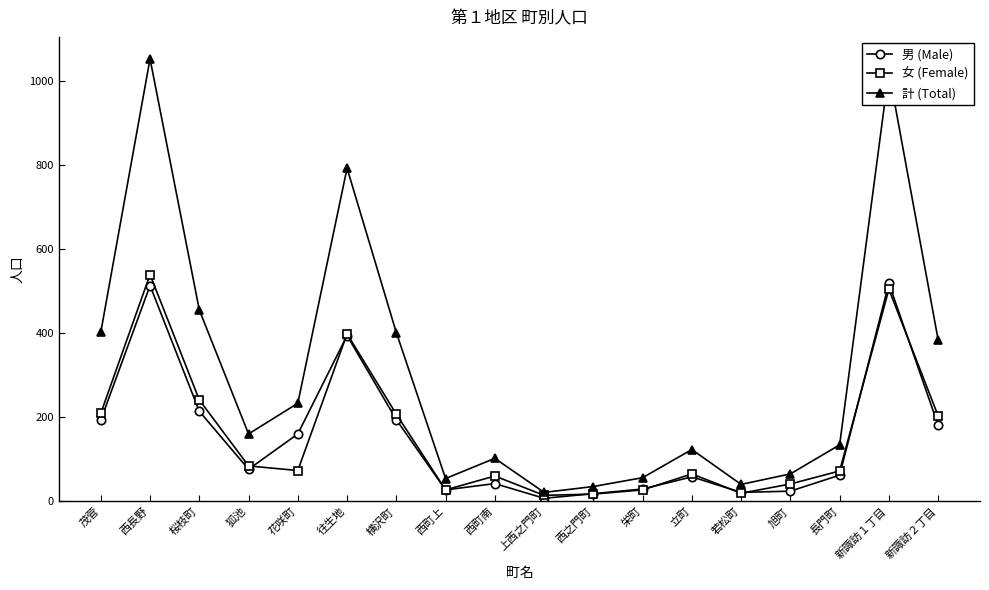

What is the lowest value of the 計 (Total) series?

21